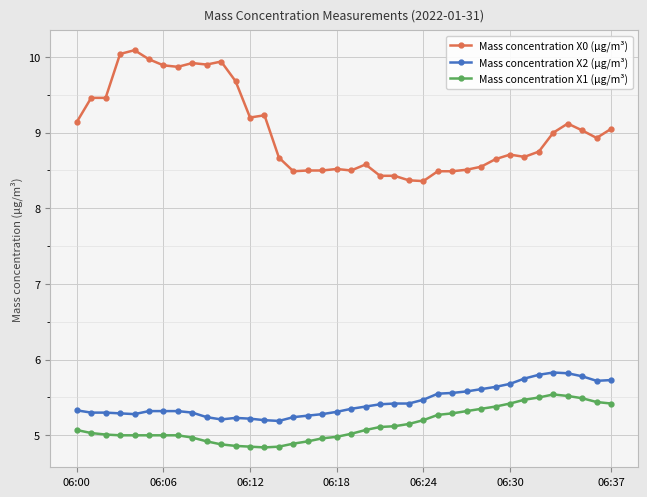

Which series has the largest total across all categories?

Mass concentration X0 (μg/m³)